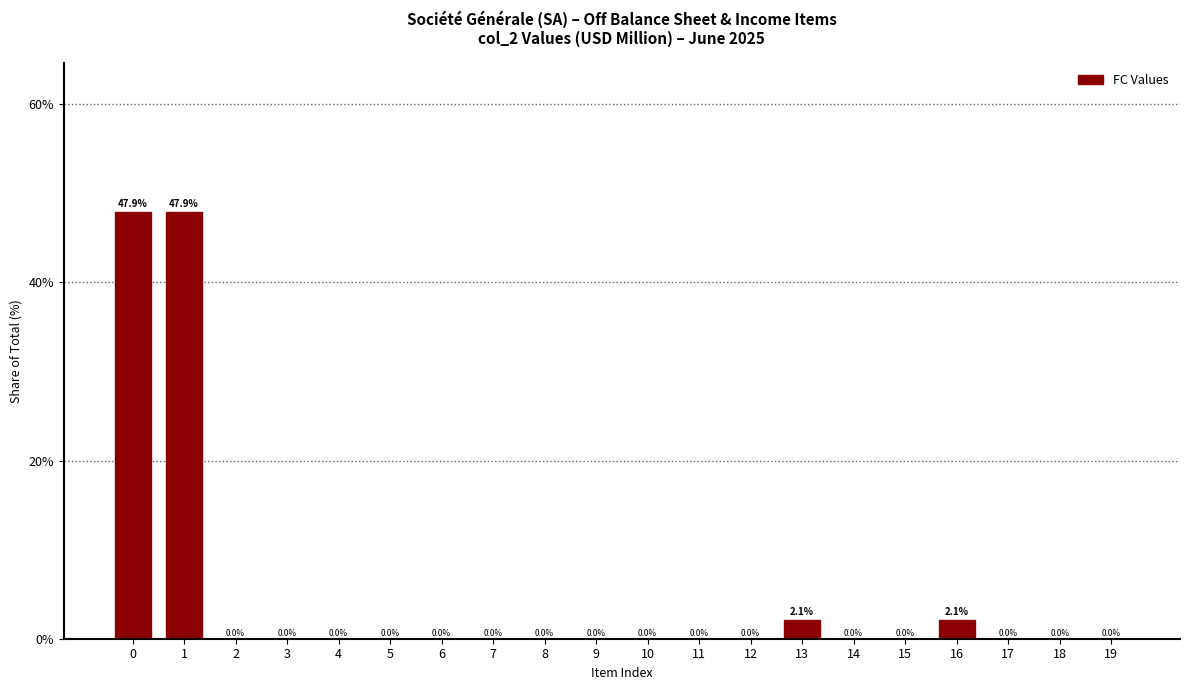

Reading left to right, list all the values displayed in this chart.

0=47.9	1=47.9	2=0.0	3=0.0	4=0.0	5=0.0	6=0.0	7=0.0	8=0.0	9=0.0	10=0.0	11=0.0	12=0.0	13=2.1	14=0.0	15=0.0	16=2.1	17=0.0	18=0.0	19=0.0